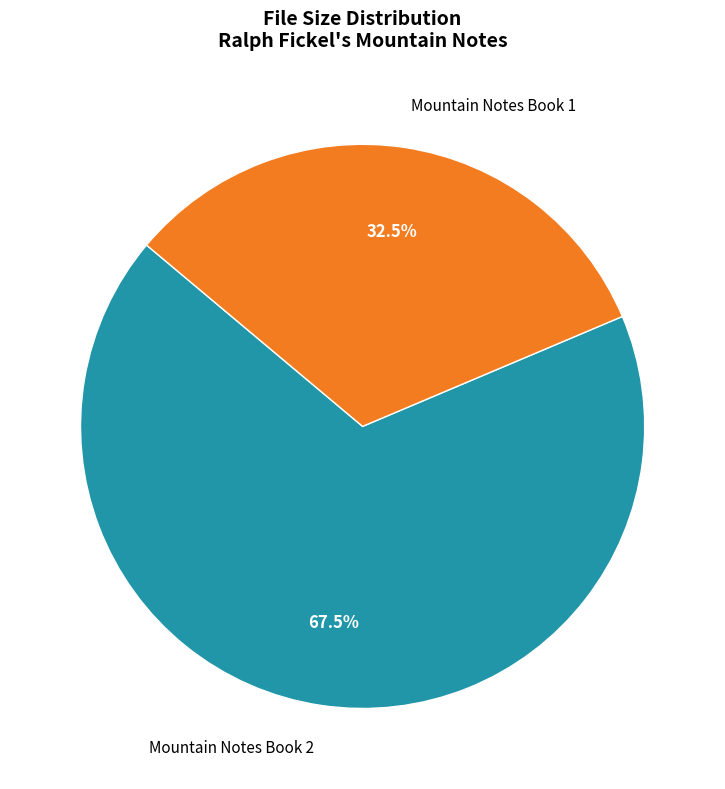

Rank the categories by value from highest to lowest.

Mountain Notes Book 2, Mountain Notes Book 1